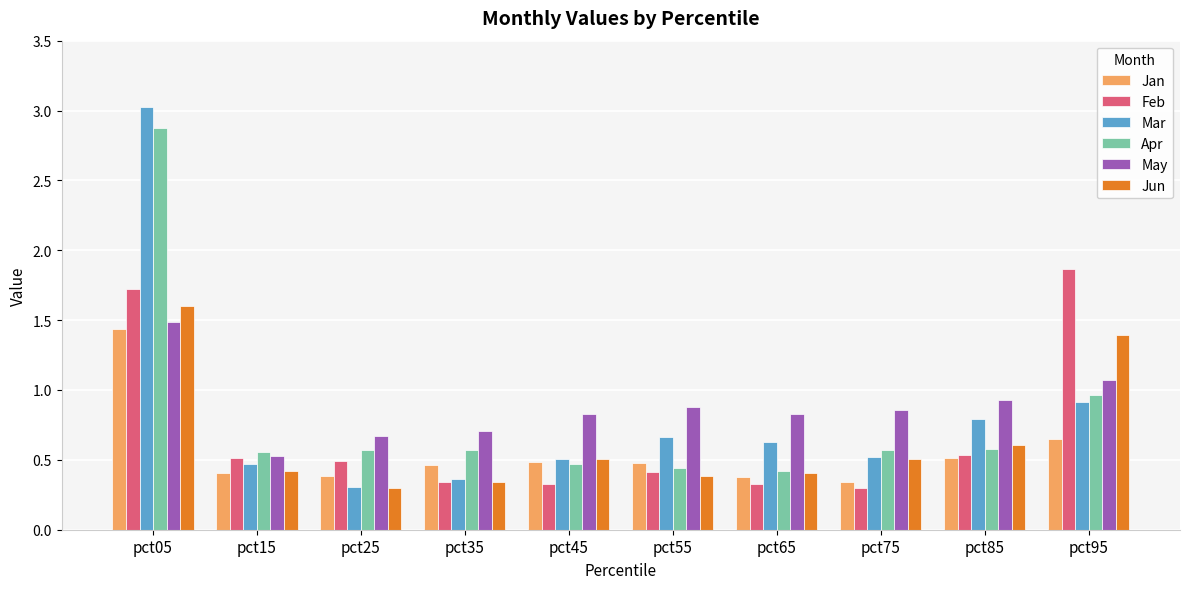

At which category is the sum across all series the highest?

pct05